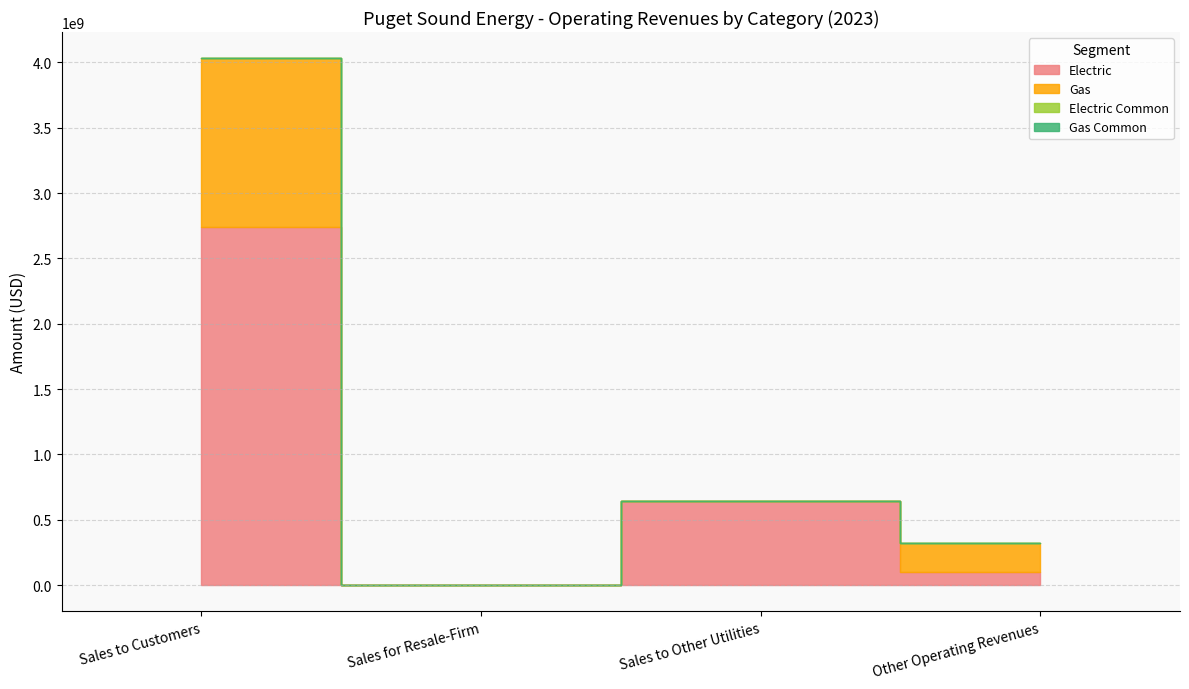

What is the minimum value for Electric?

324999.8